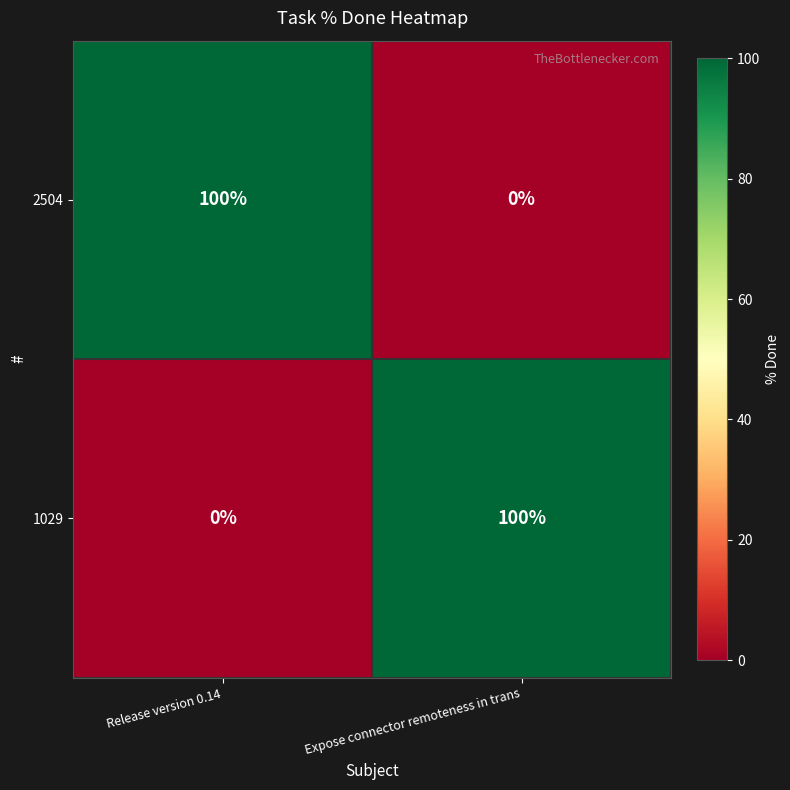

Is it true that 2504 equals 42 at Release version 0.14?

False